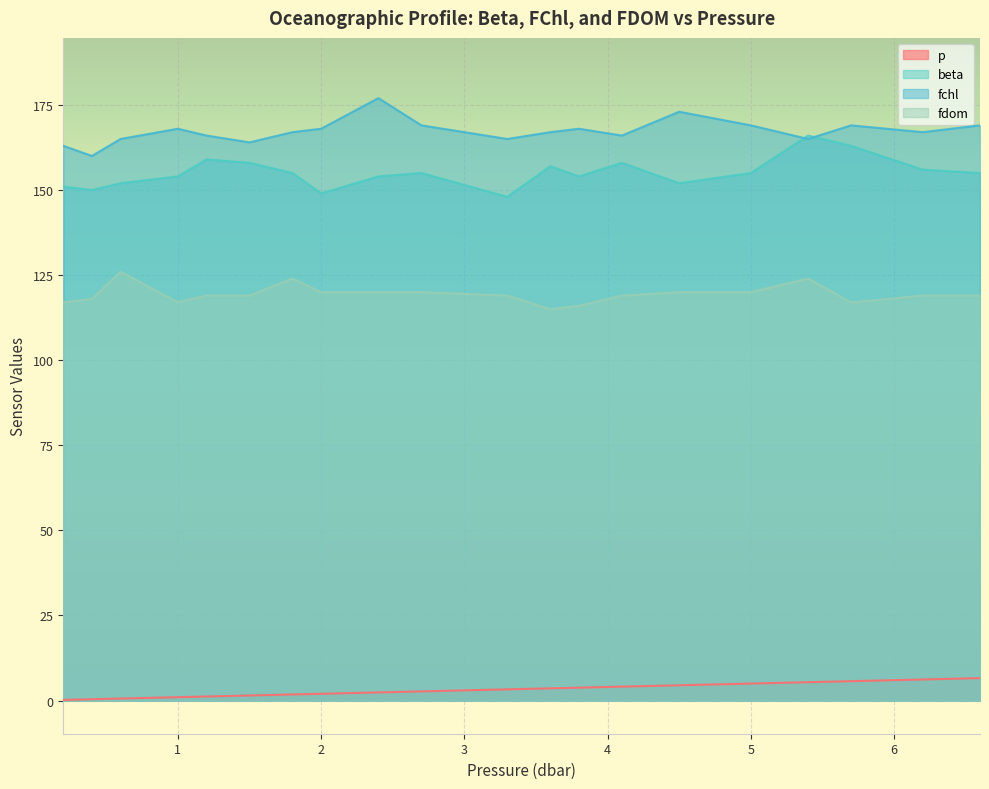

How many lines are shown in the chart?

4